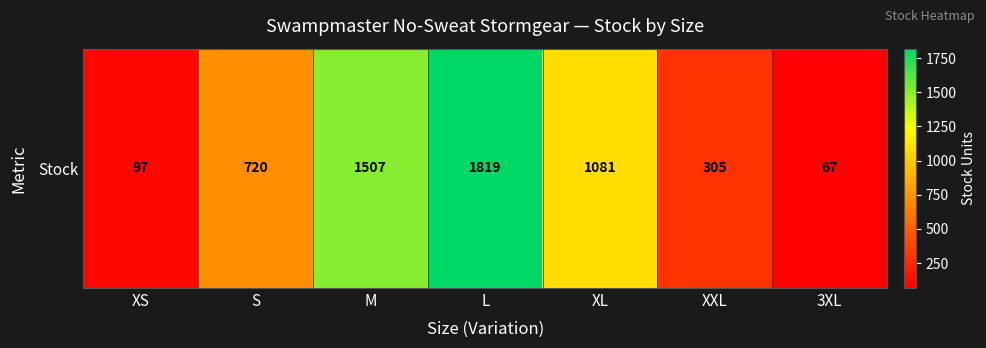

Rank the categories by value from lowest to highest.

3XL, XS, XXL, S, XL, M, L